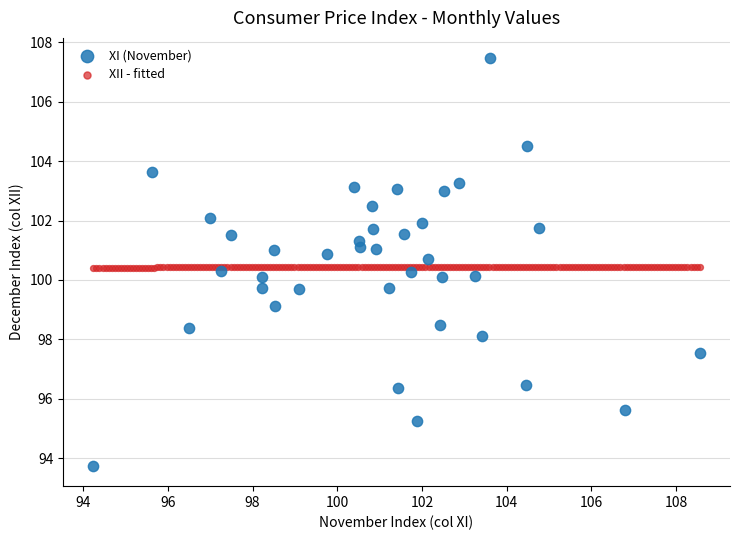

Which series reaches the minimum Y coordinate?

XI (November)